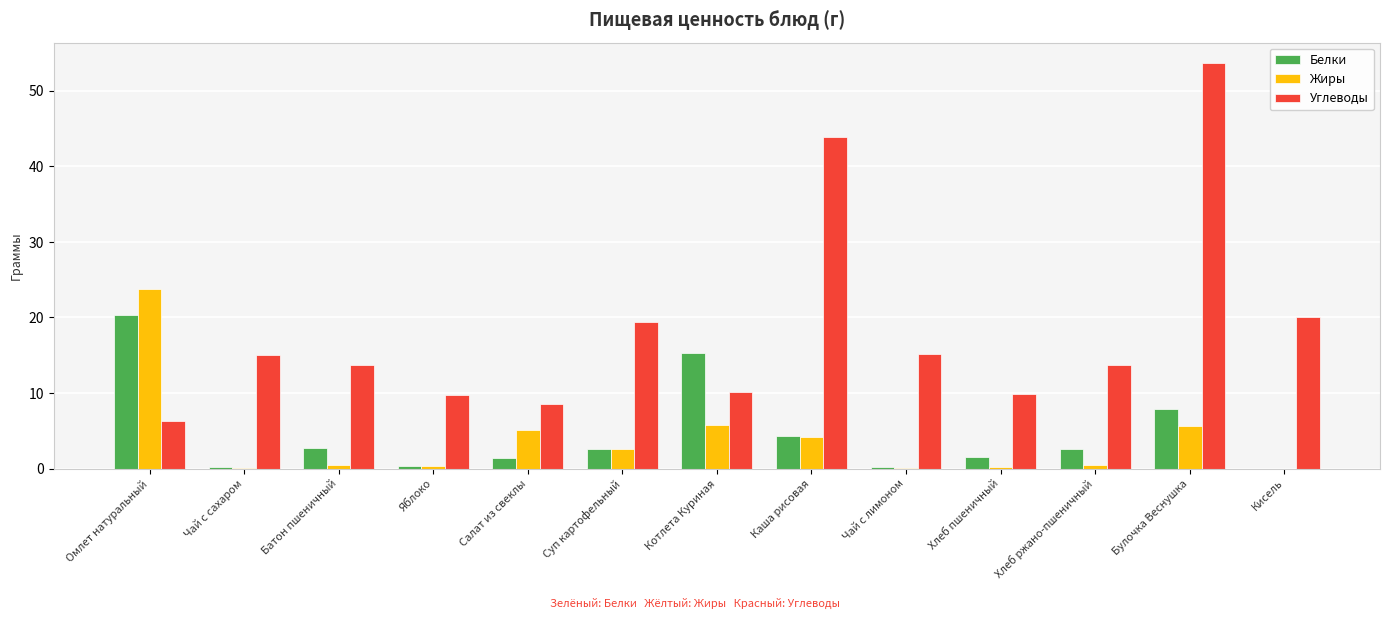

What is the sum of all Углеводы values?

239.3